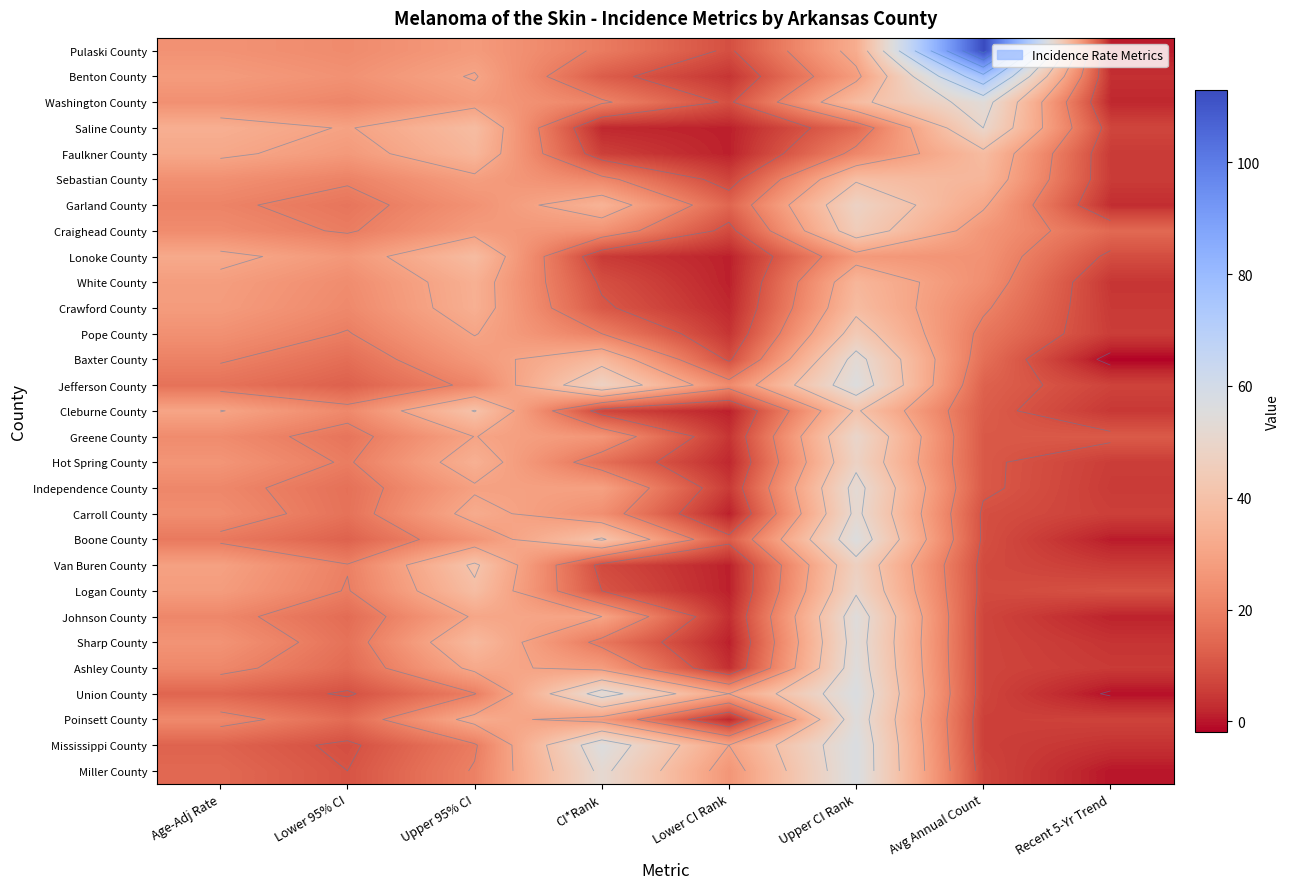

What value does the Baxter County series have at Upper CI Rank?

53.0